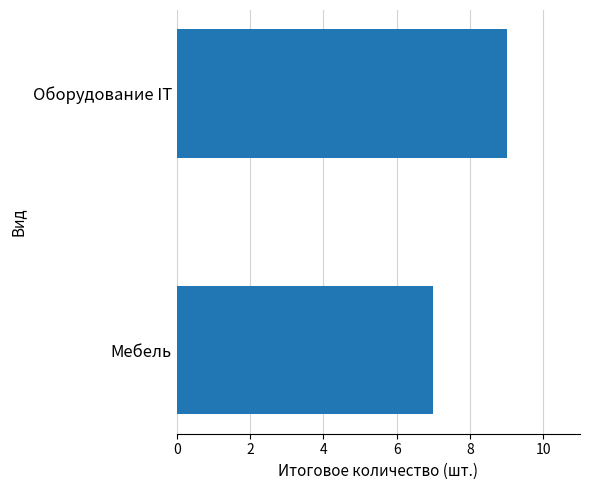

True or false: the data shows 11 at Мебель.

False